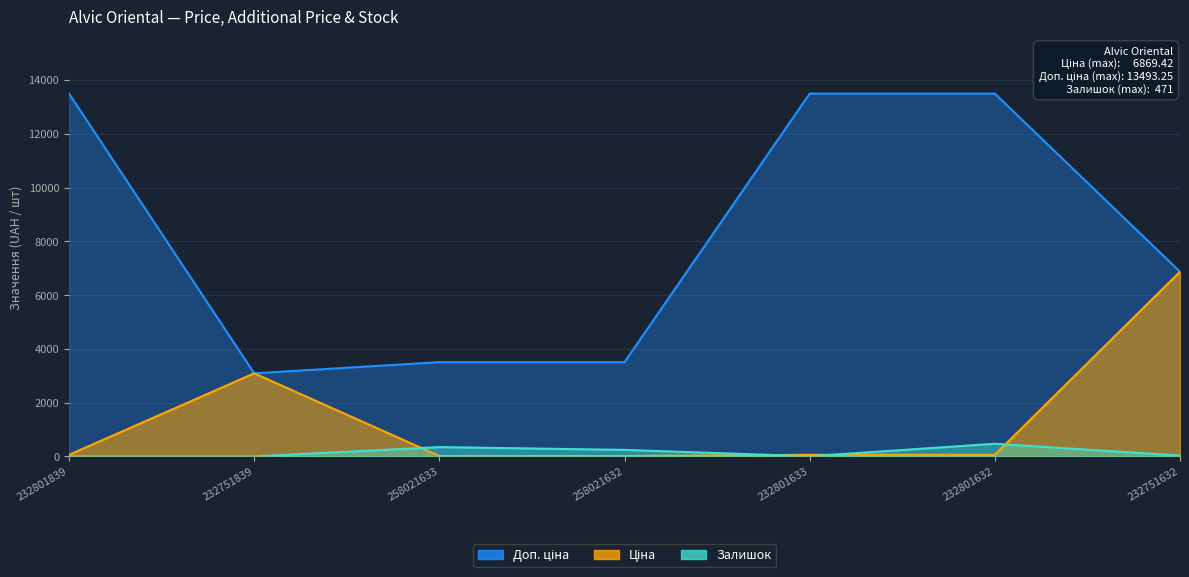

What is the sum of the Ціна values at 232801839 and 232801633?

119.9